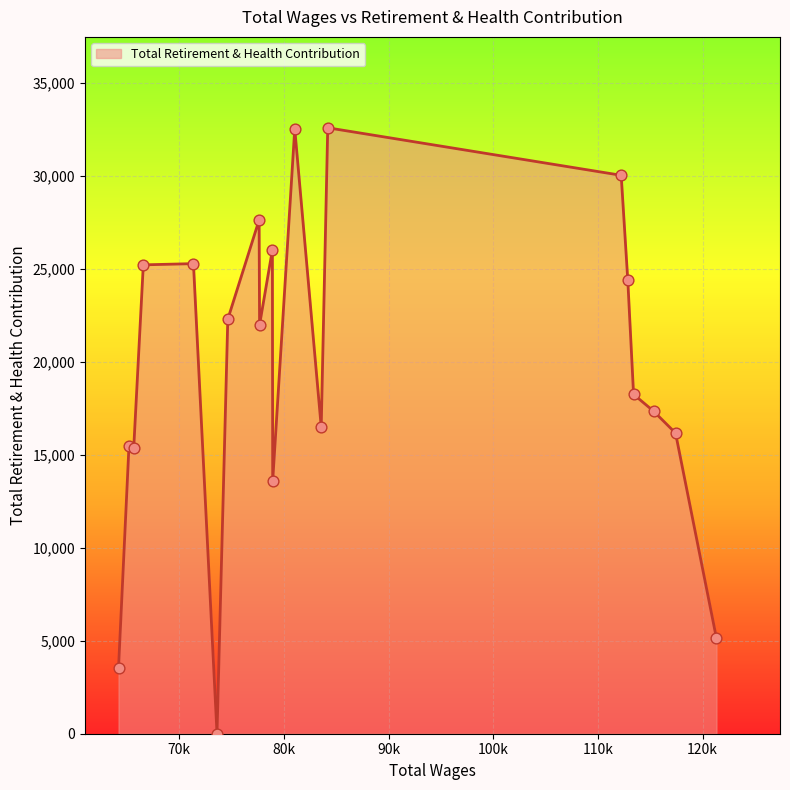

What is the maximum value shown in the chart?

32603